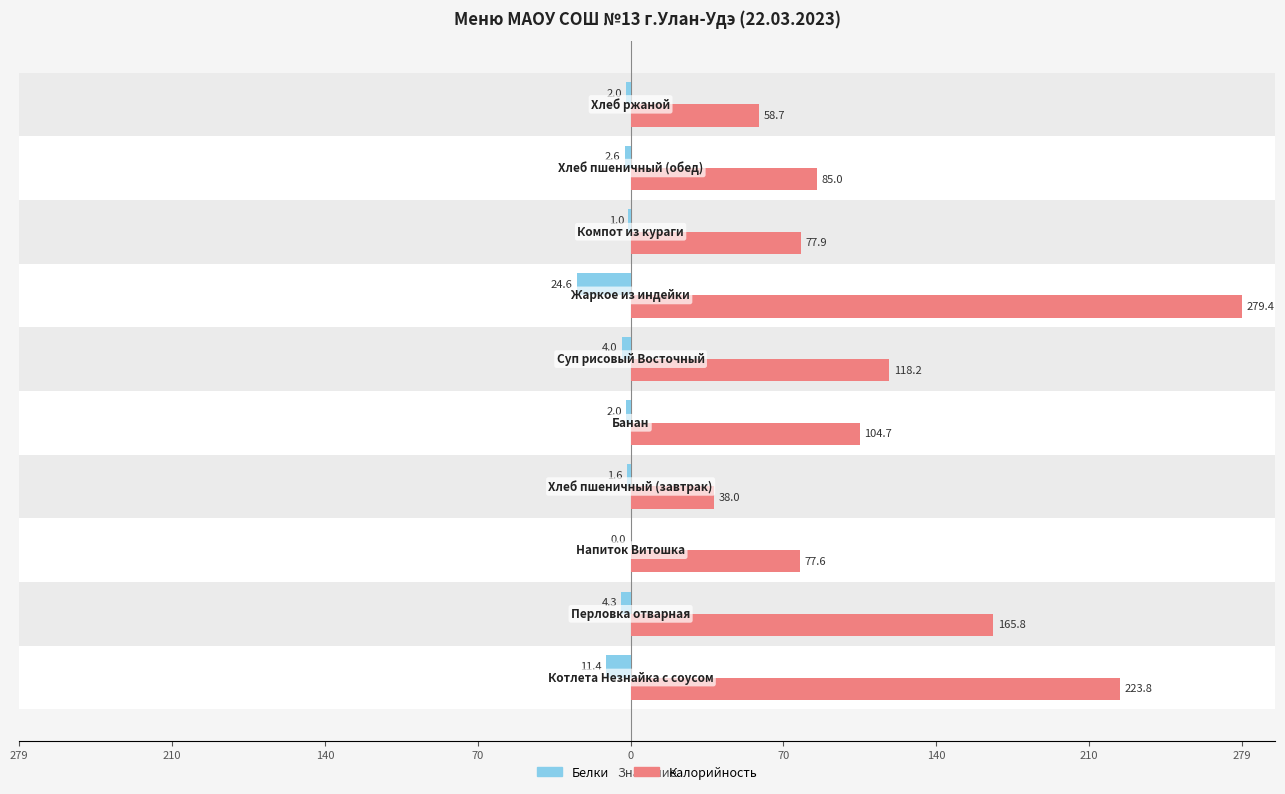

Which series has the largest total across all categories?

Калорийность